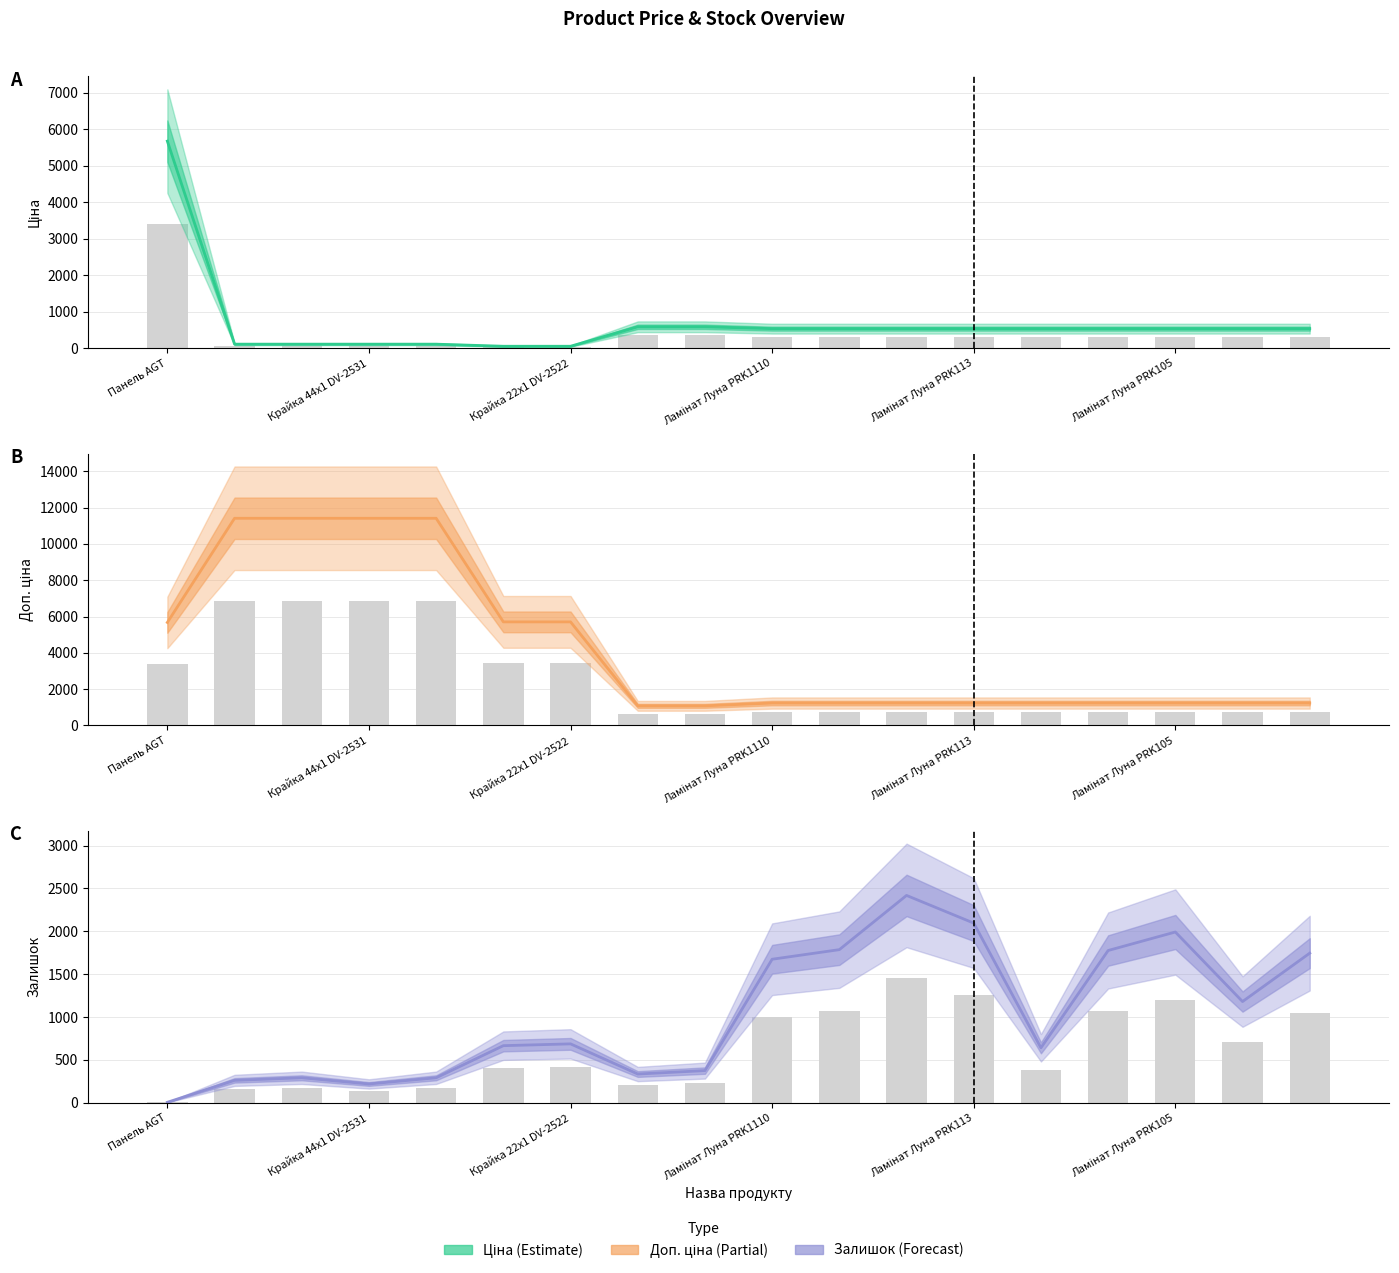

Are the bars grouped side by side (vs. stacked)?

Yes